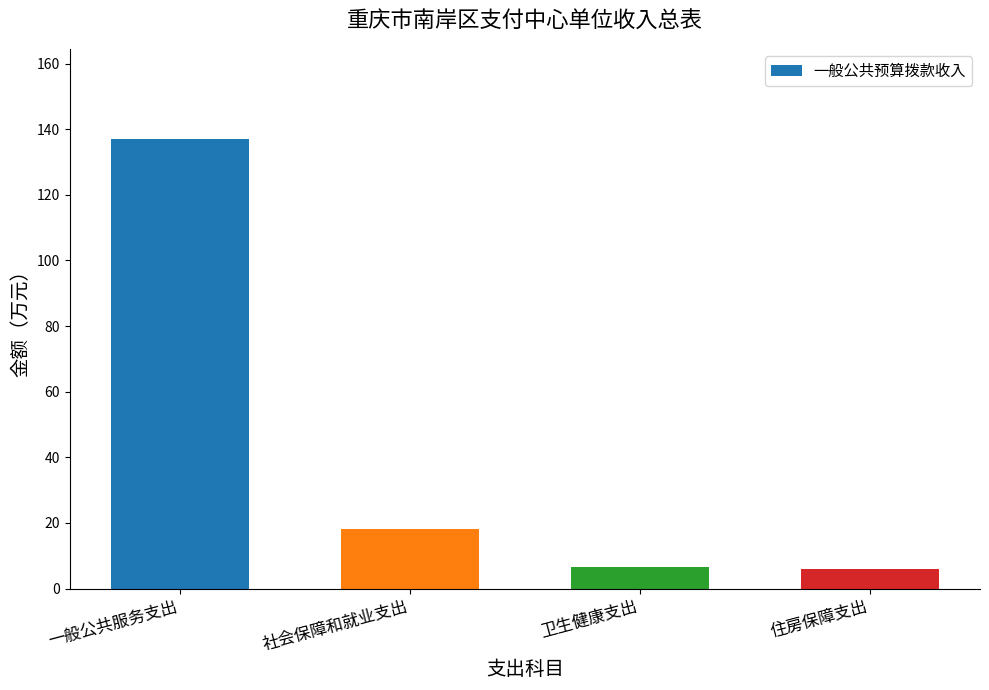

What is the value of the 2nd bar from the left?

18.0